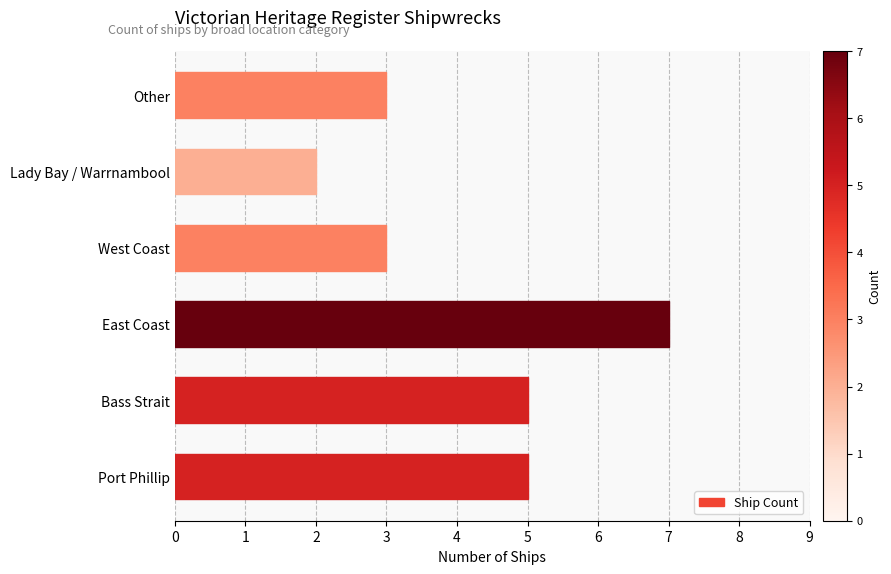

Is it true that the value at West Coast is 4?

False